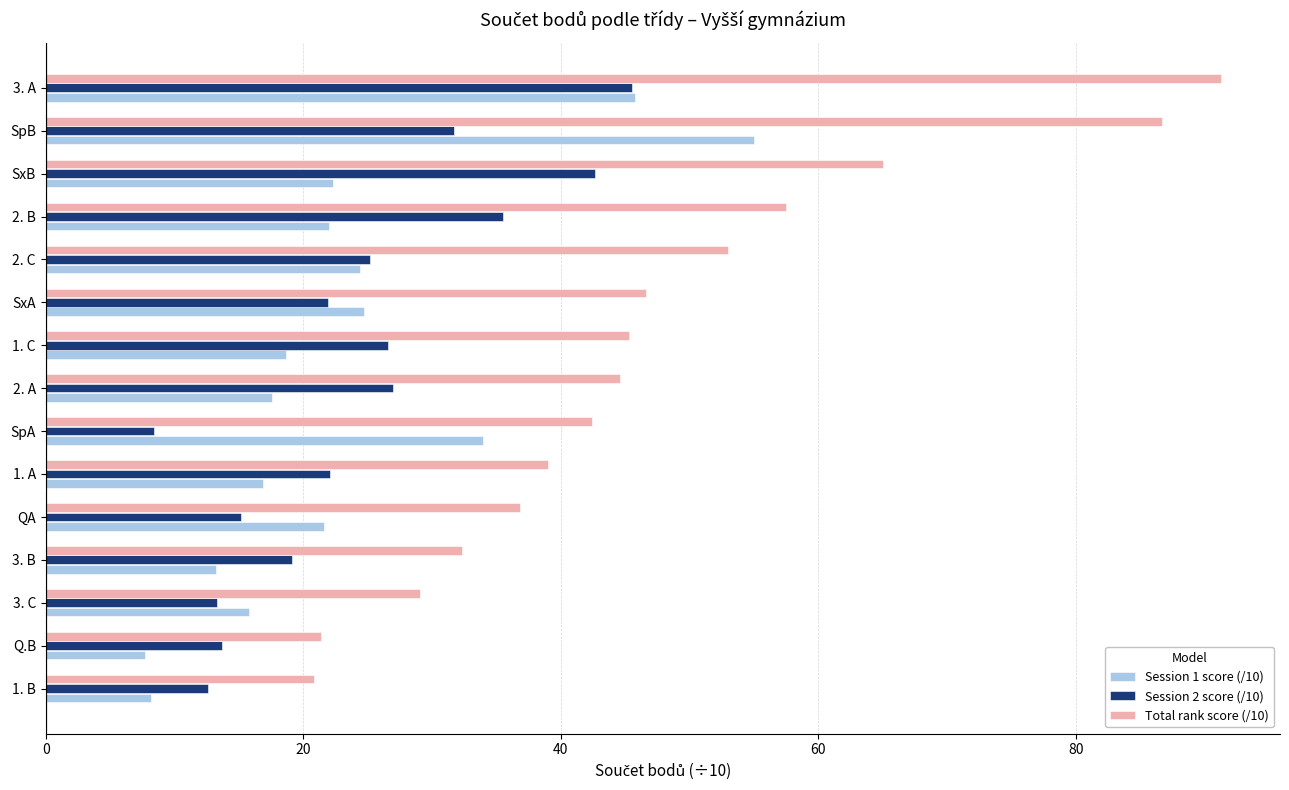

What is the average value of the Session 2 score (/10) series?

24.0